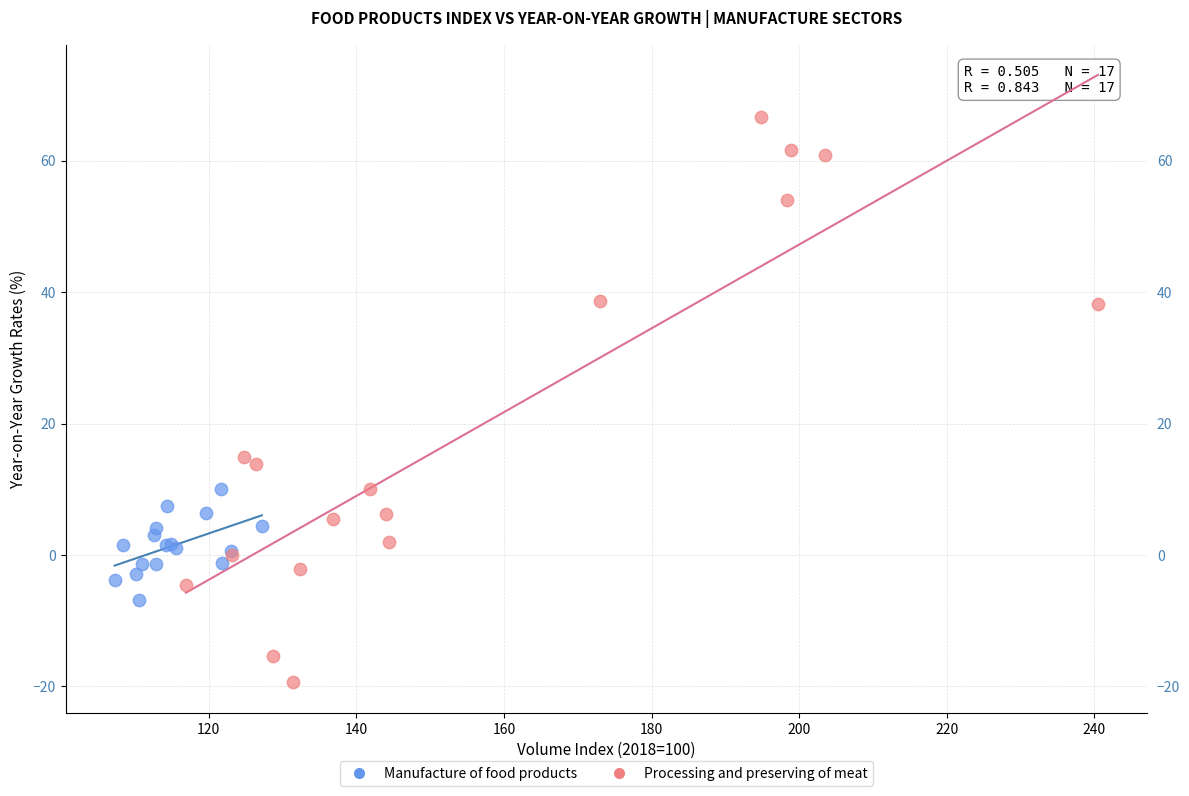

Which series has the widest spread of Y values?

Processing and preserving of meat